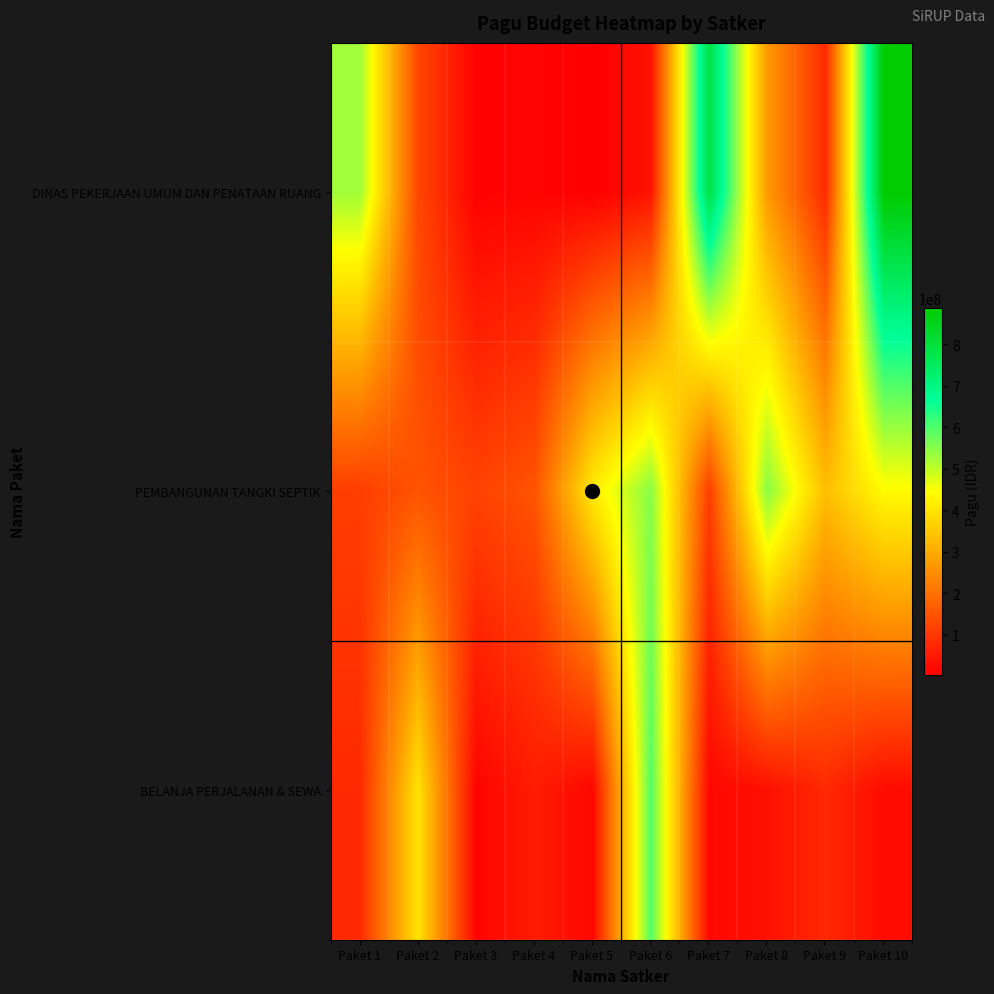

At how many categories does at least one series exceed 631822259?

2